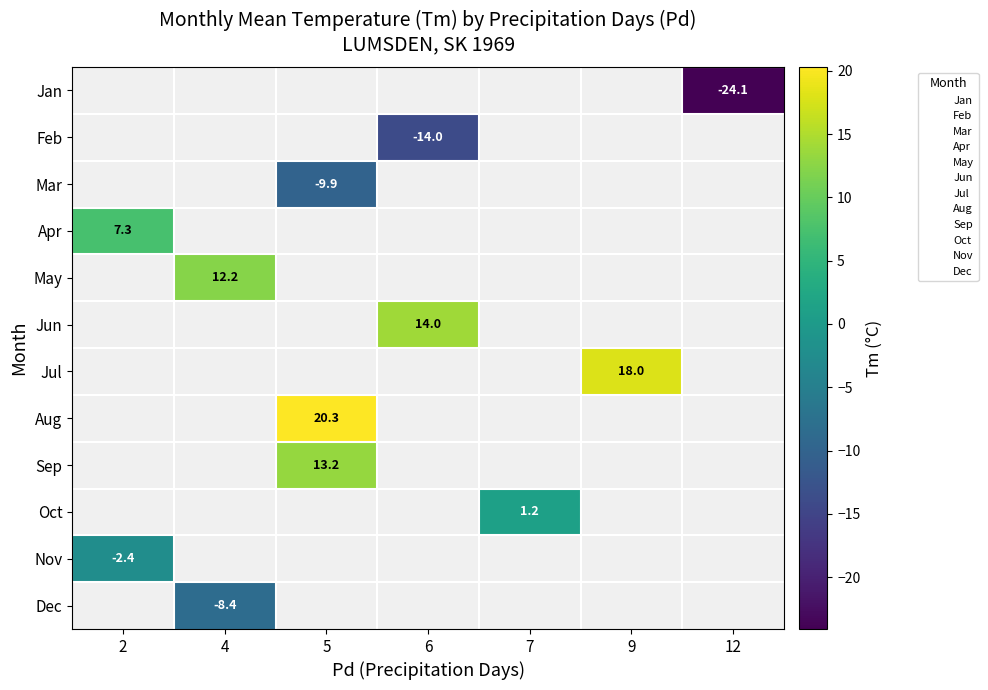

How many categories are shown in the chart?

7